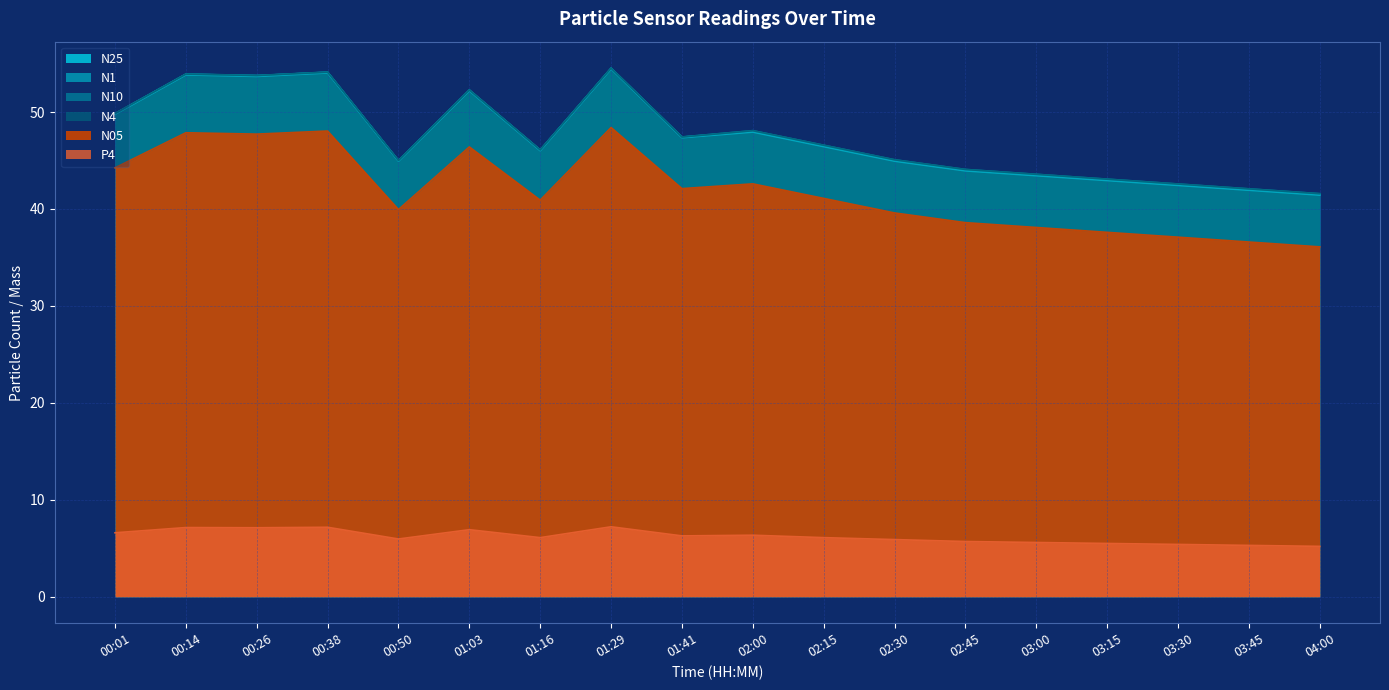

Is it true that P4 equals 5.2 at 04:00?

True